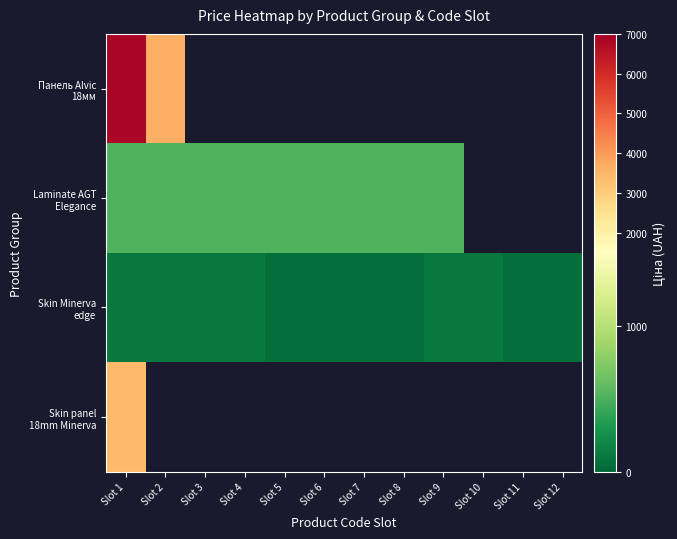

At which label does Skin Minerva edge reach its minimum?

Slot 5